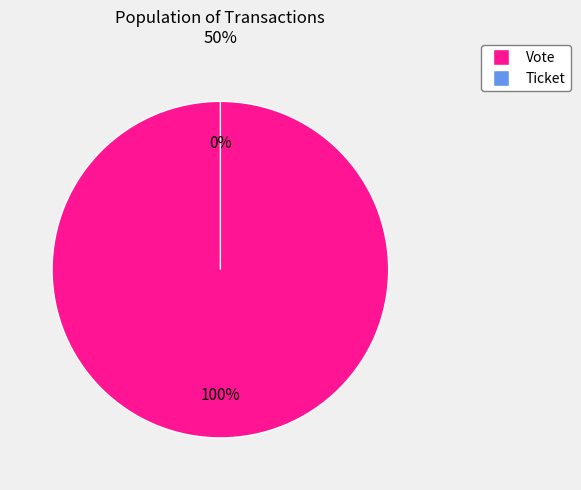

To the nearest percent, what is the difference between the largest and smallest slice percentages?

100%